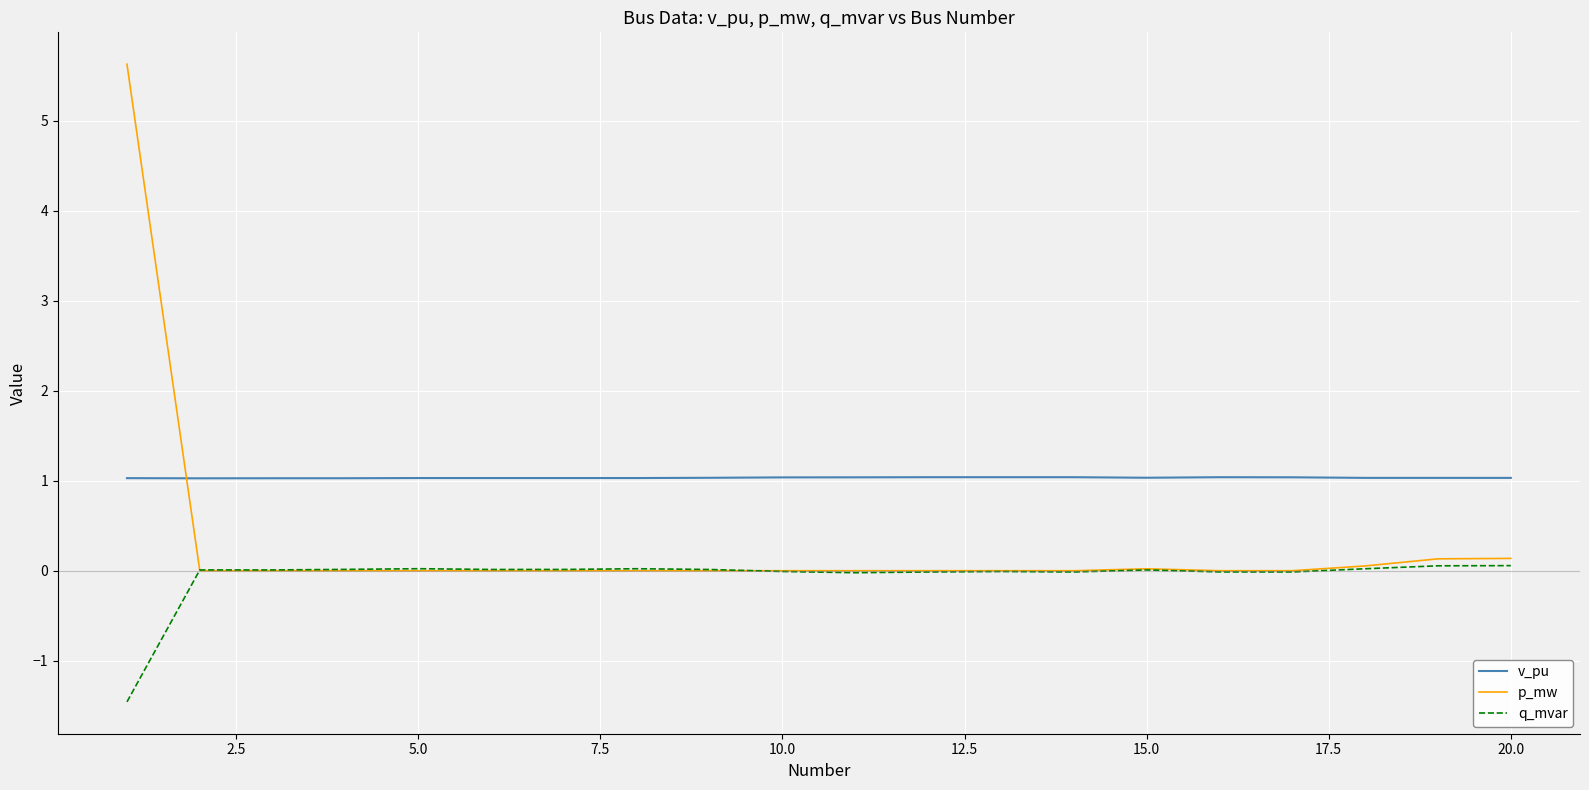

Which series has the largest range (max minus min)?

p_mw